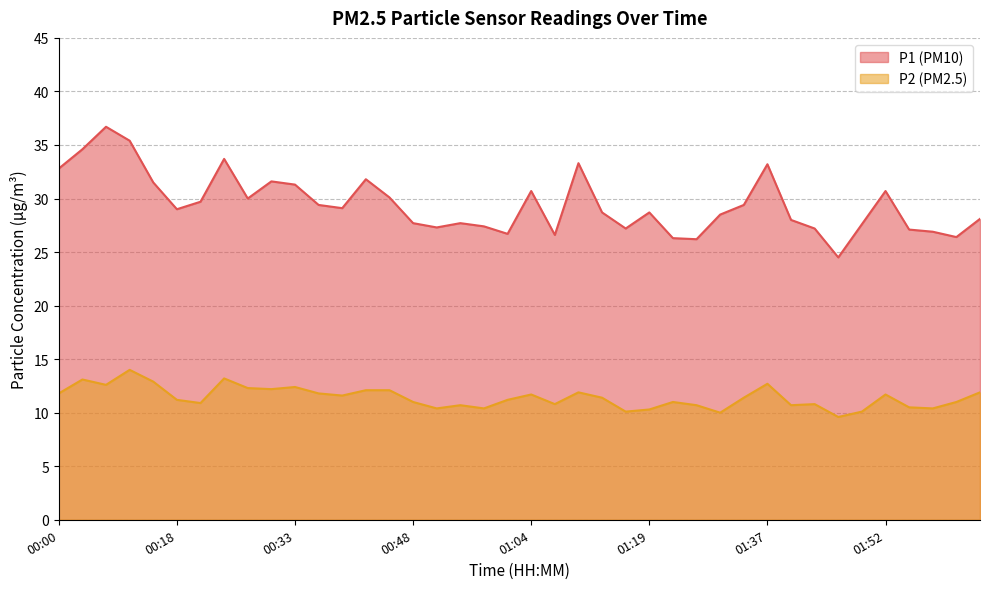

True or false: P1 and P2 intersect in this chart.

False